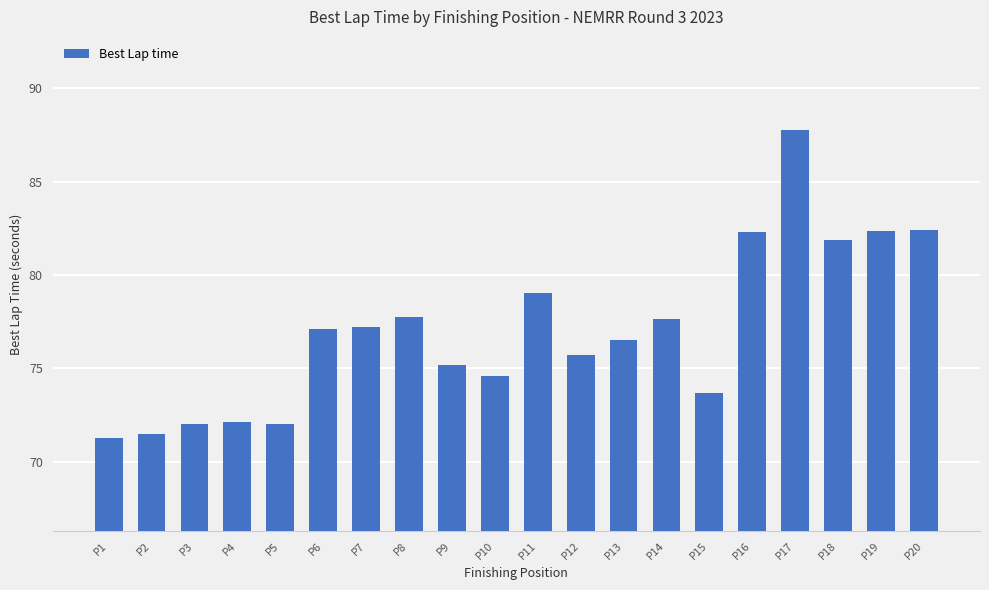

How many categories are shown in the chart?

20